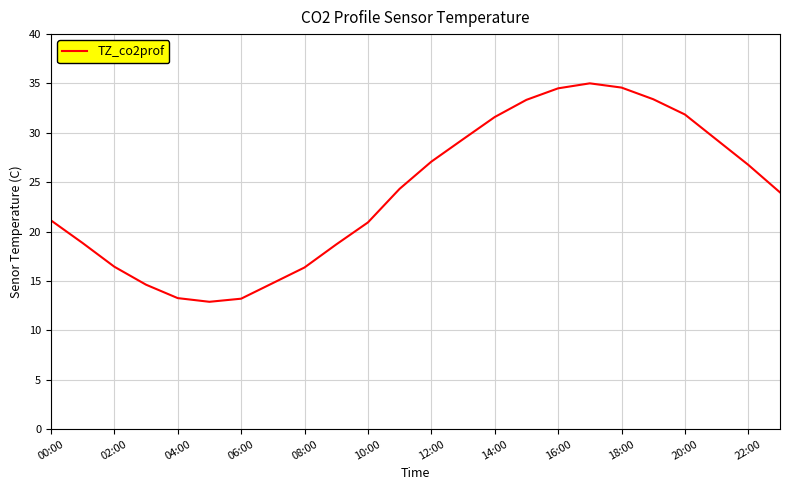

What is the smallest value displayed?

12.9